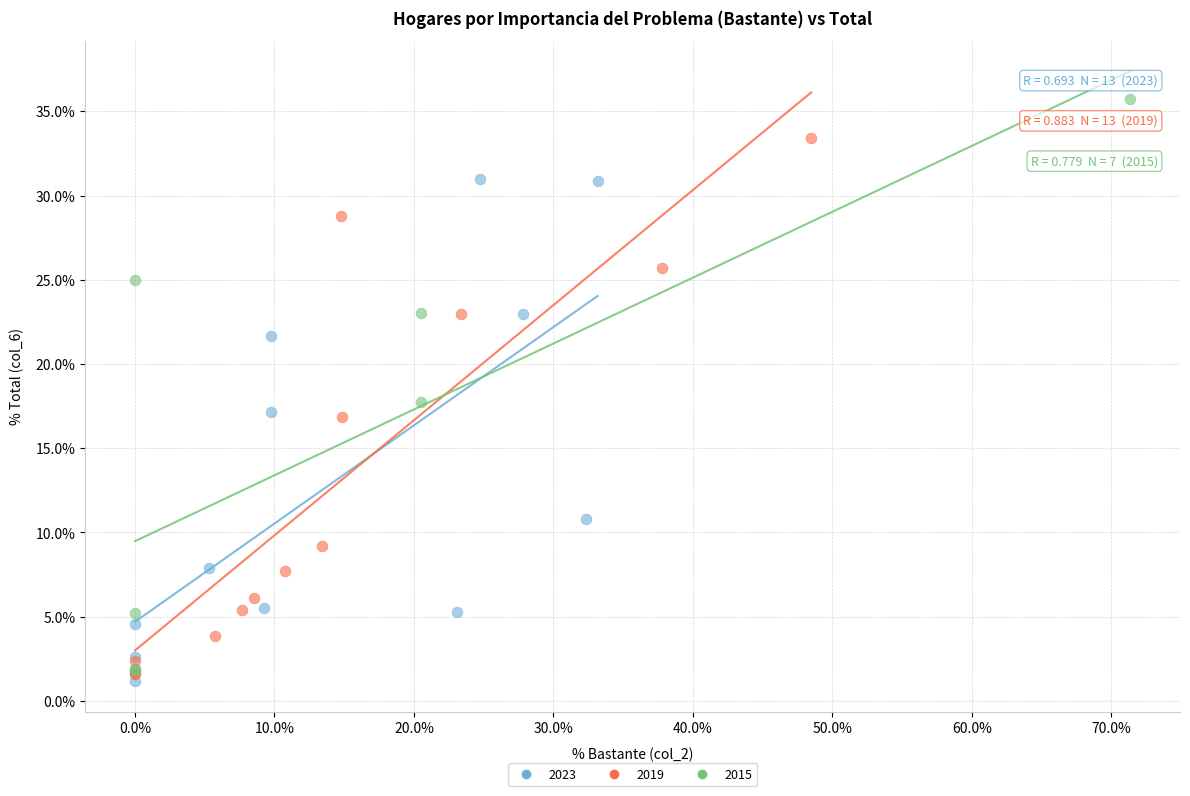

Which series contains the highest Y value?

2015